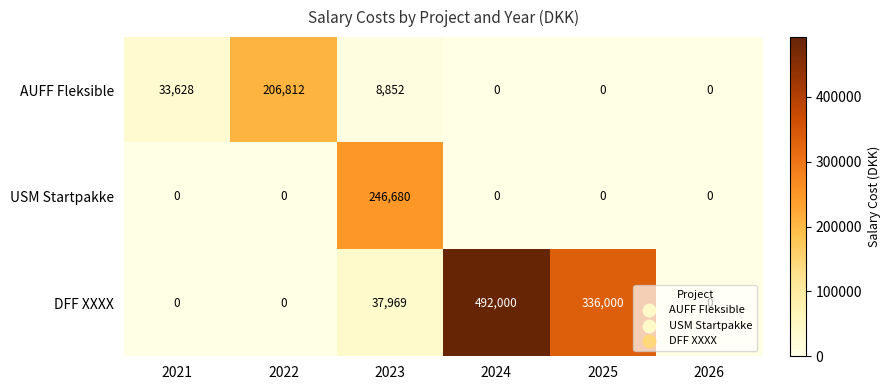

Rank the series by their maximum value, from highest to lowest.

DFF XXXX, USM Startpakke, AUFF Fleksible